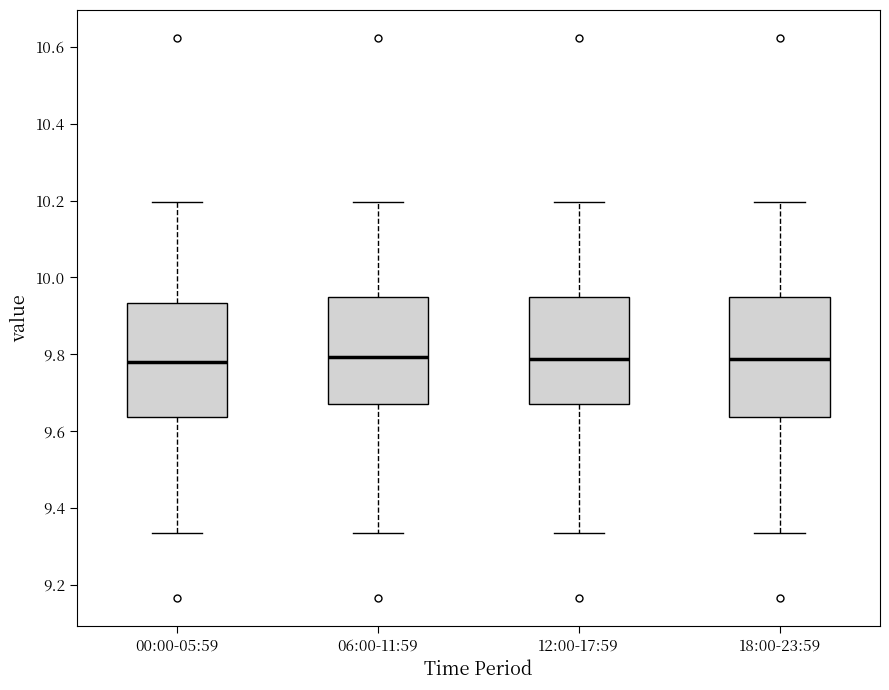

Reading left to right, transcribe this box plot: for each box, give where its median line is, the range the box spans, and where its two whiskers end, as read against the y-axis. The values are not printed on the chart, so give them approximately, as read against the axis.

00:00-05:59: median 9.78, box 9.64 to 9.94, whiskers 9.34 to 10.20
06:00-11:59: median 9.80, box 9.68 to 9.94, whiskers 9.34 to 10.20
12:00-17:59: median 9.78, box 9.68 to 9.94, whiskers 9.34 to 10.20
18:00-23:59: median 9.78, box 9.64 to 9.94, whiskers 9.34 to 10.20